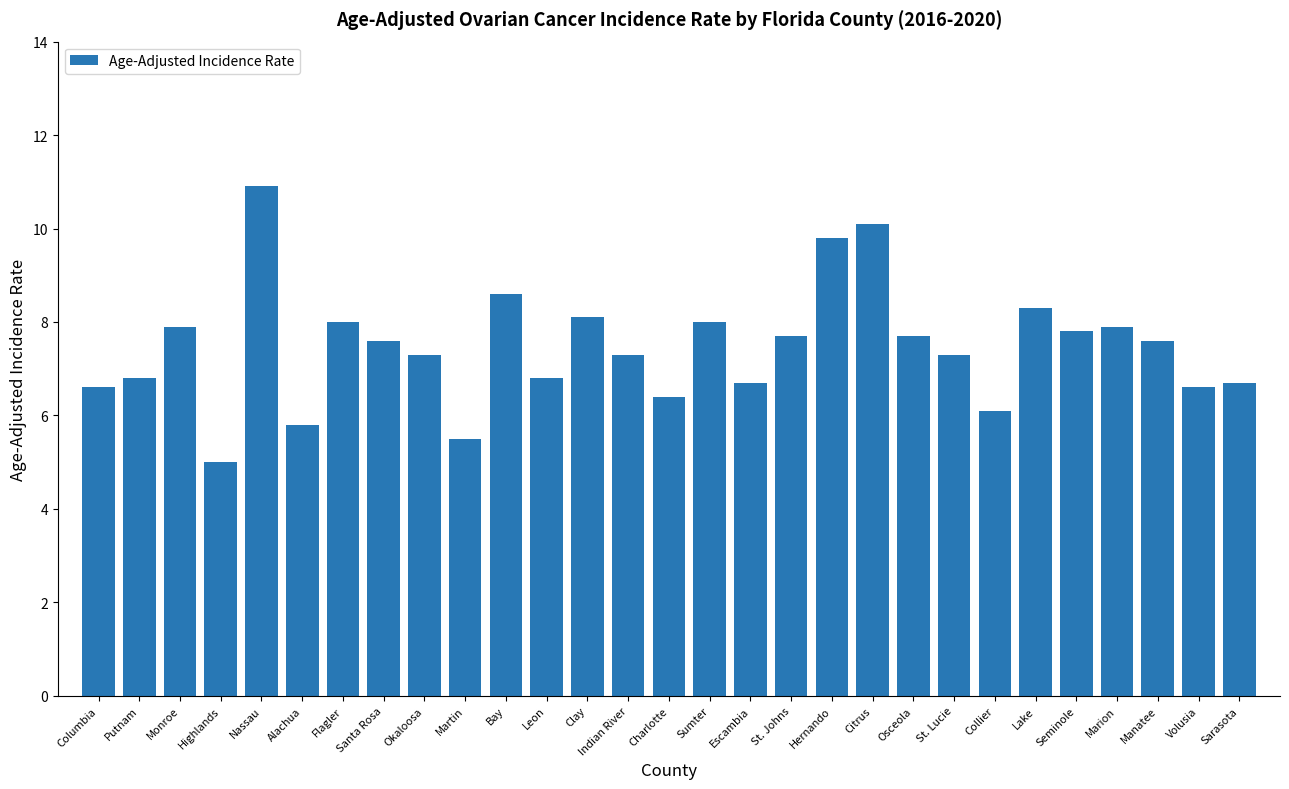

What is the change in value from Flagler to Volusia?

-1.4